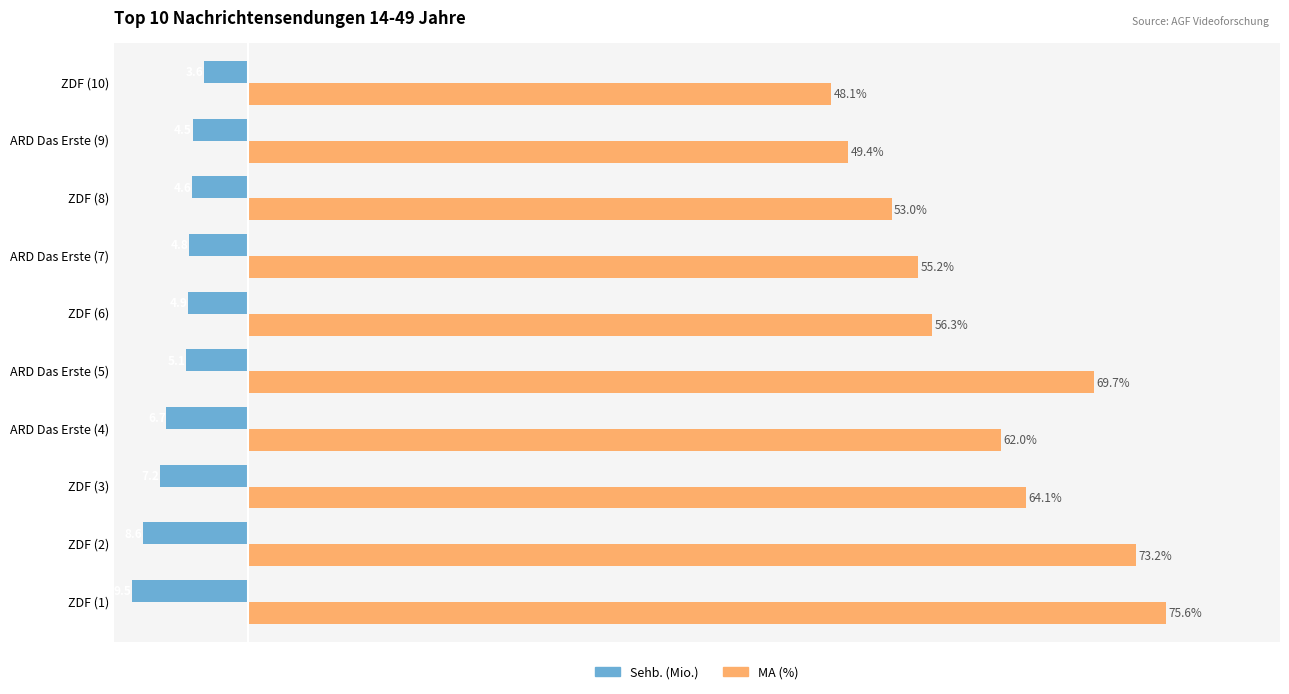

Which series changed the most between ZDF (2) and ARD Das Erste (4)?

MA (%)